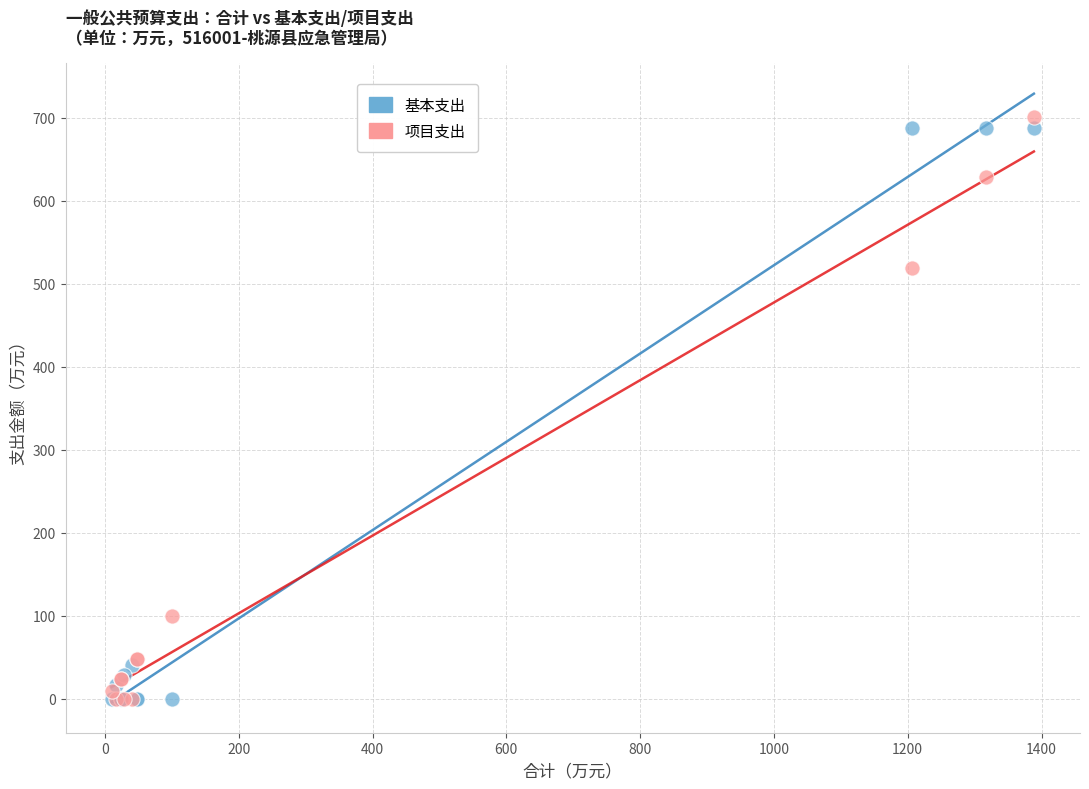

In the 项目支出 series, what Y value is closest to 350?

519.0